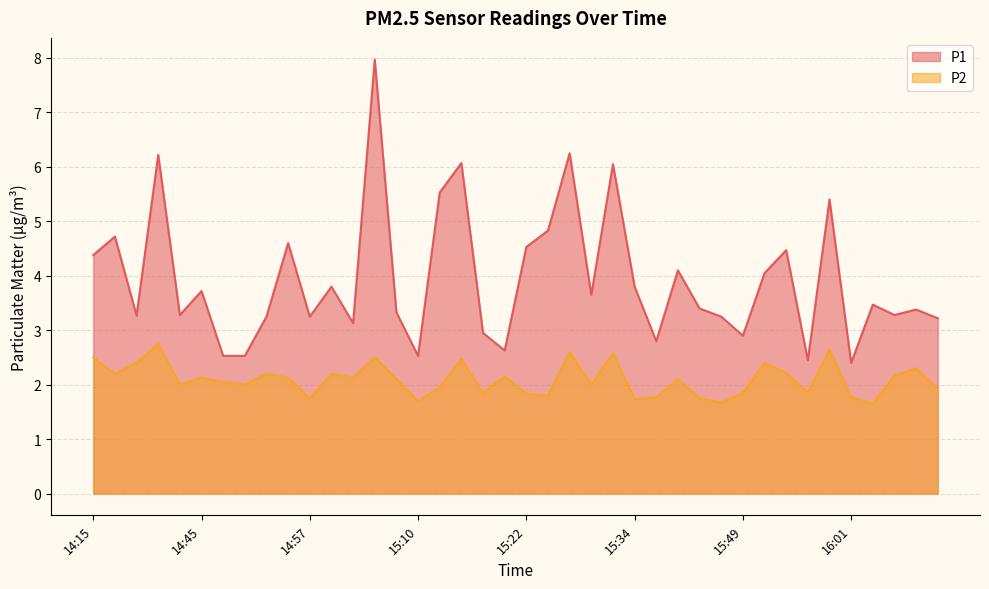

What is the value of the P1 point at the 22nd from the left?

4.8